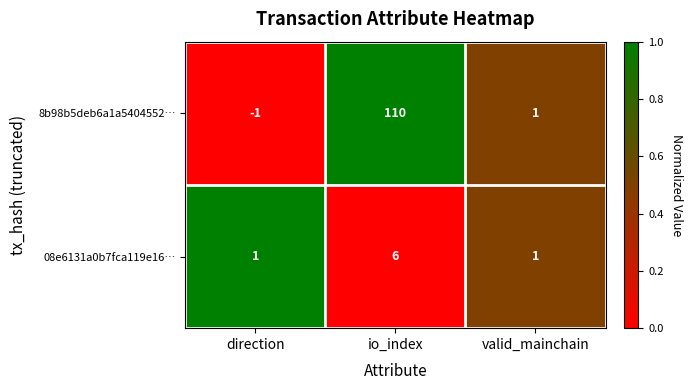

What is the difference between the maximum and minimum values in the 08e6131a0b7fca119e16… series?

5